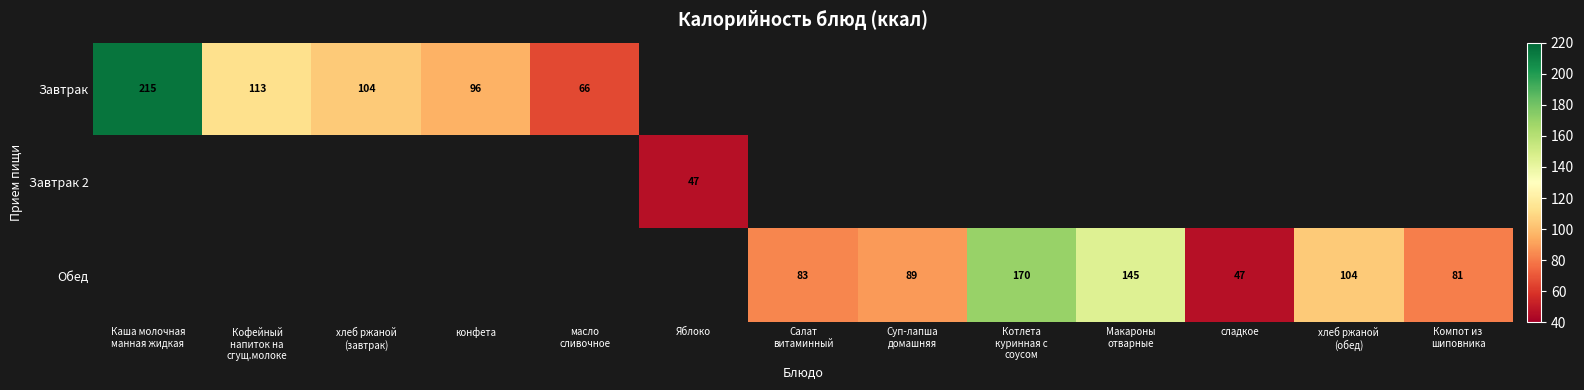

Count the number of data series in this chart.

3